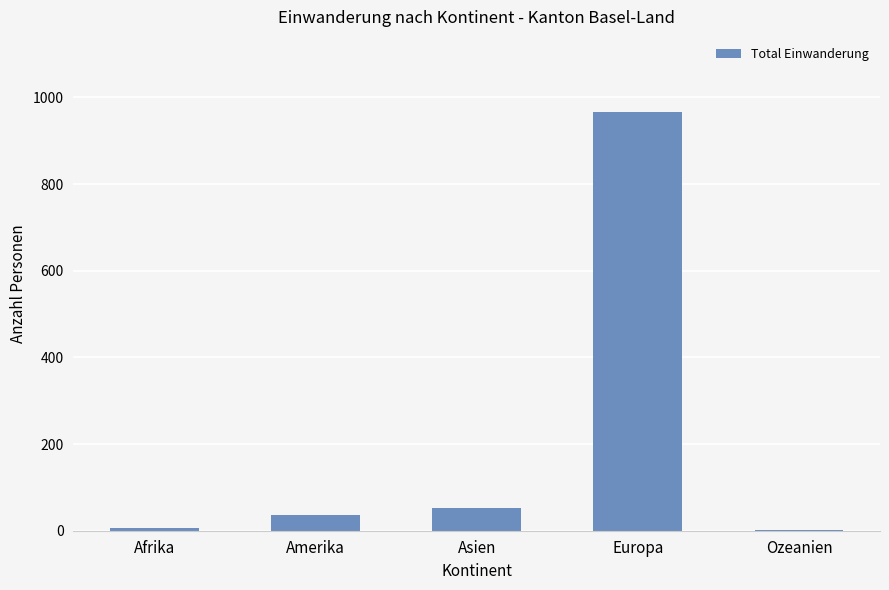

Read the value at Amerika.

36